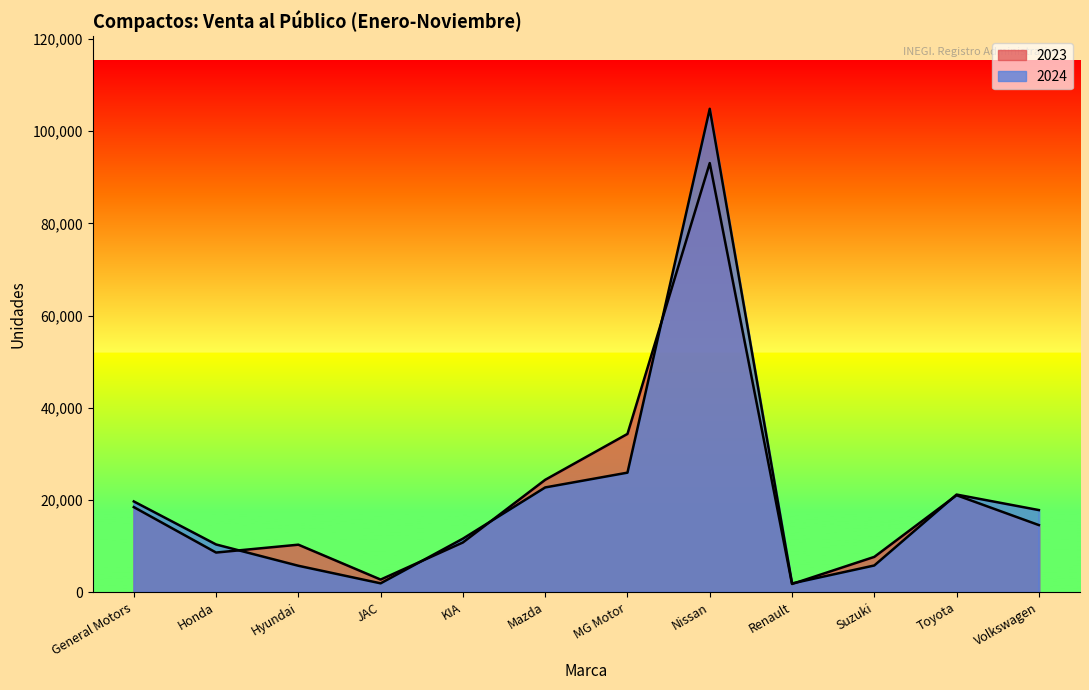

Is it true that 2023 equals 53419 at Nissan?

False